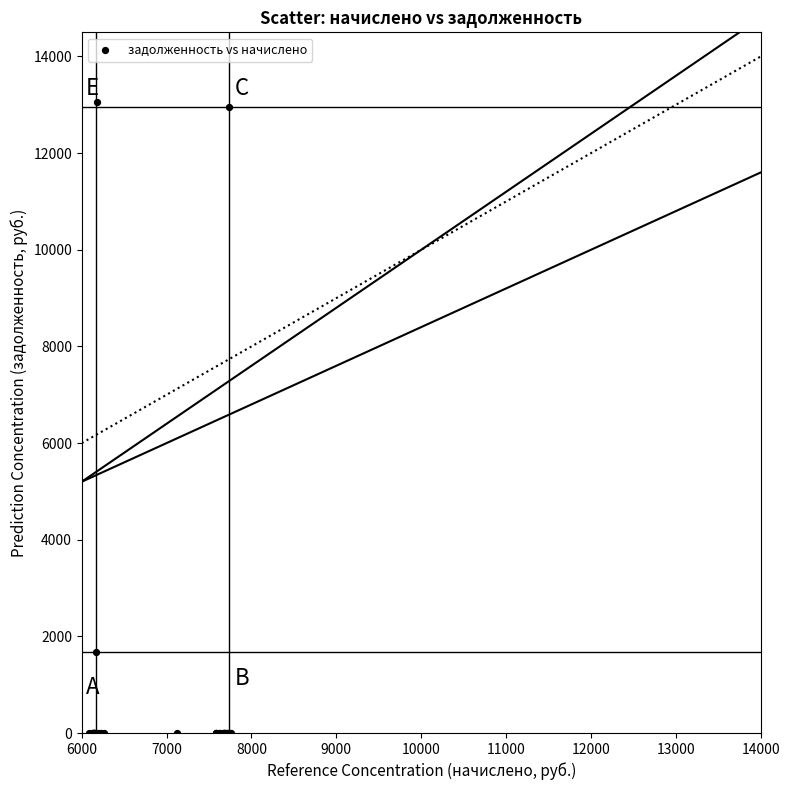

What Y value in the scatter plot is closest to 6530?

1685.9